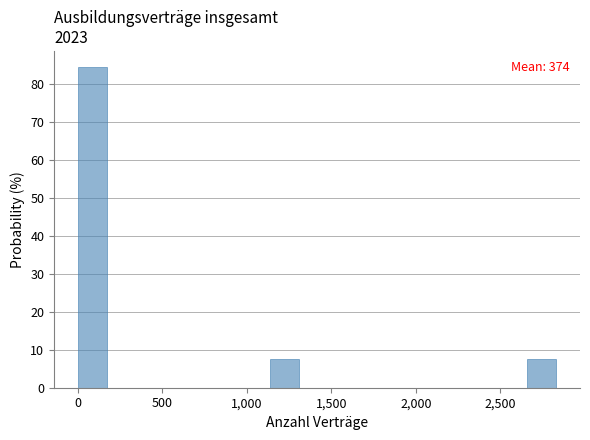

Around what value on the x-axis is the tallest bar? Give the approximate position of its centre, as read against the axis.

100